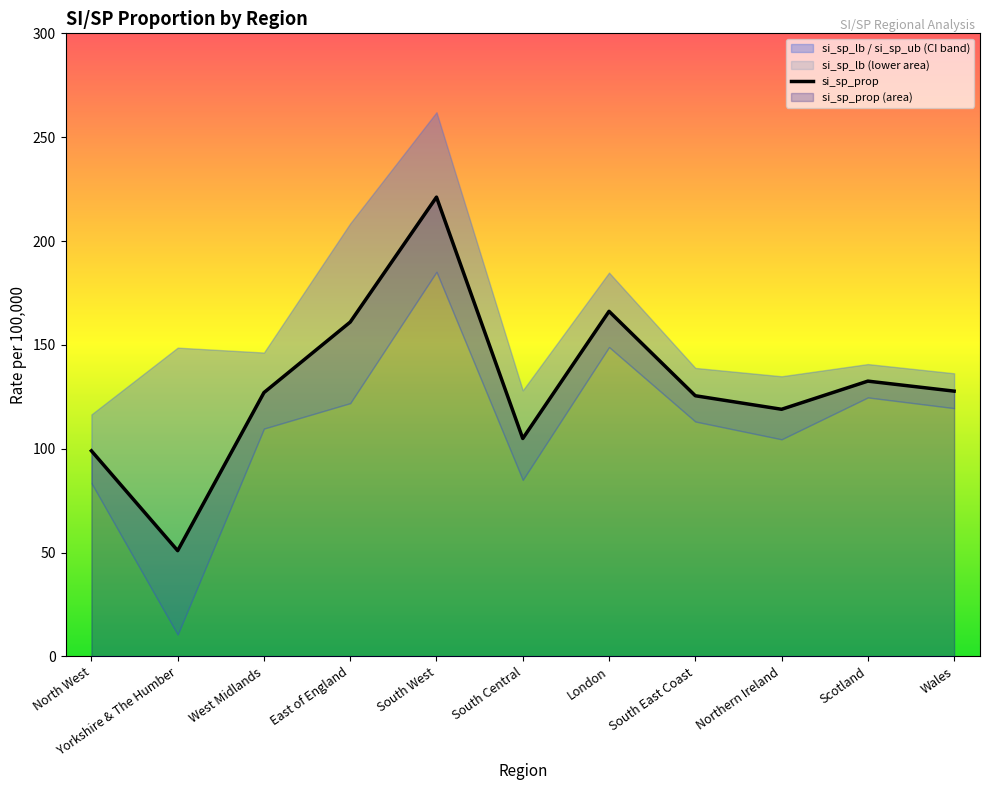

Rank the categories by value from highest to lowest.

South West, London, East of England, Scotland, Wales, West Midlands, South East Coast, Northern Ireland, South Central, North West, Yorkshire & The Humber